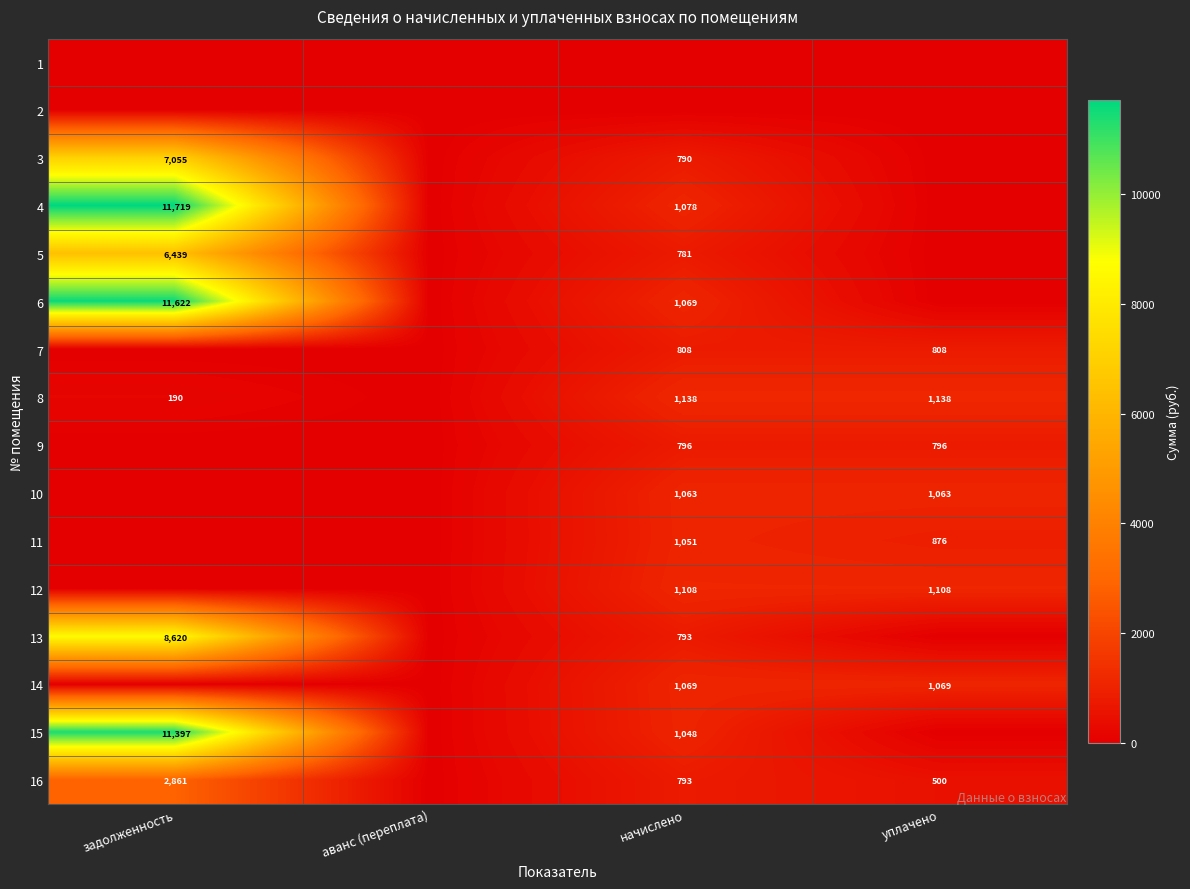

The 14 series shows 1069 at начислено. True or false?

True